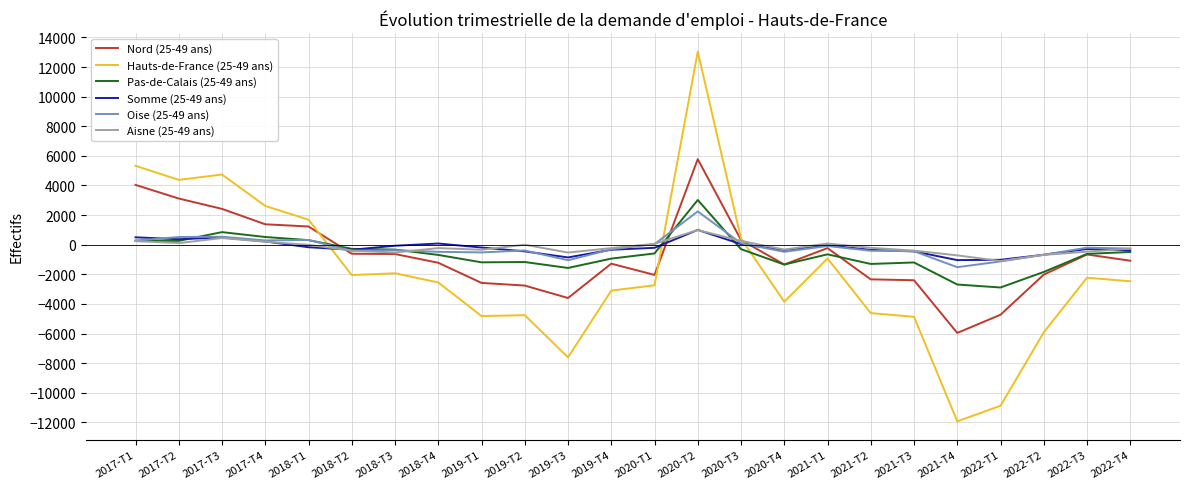

Which series has the widest spread of values?

Hauts-de-France (25-49 ans)